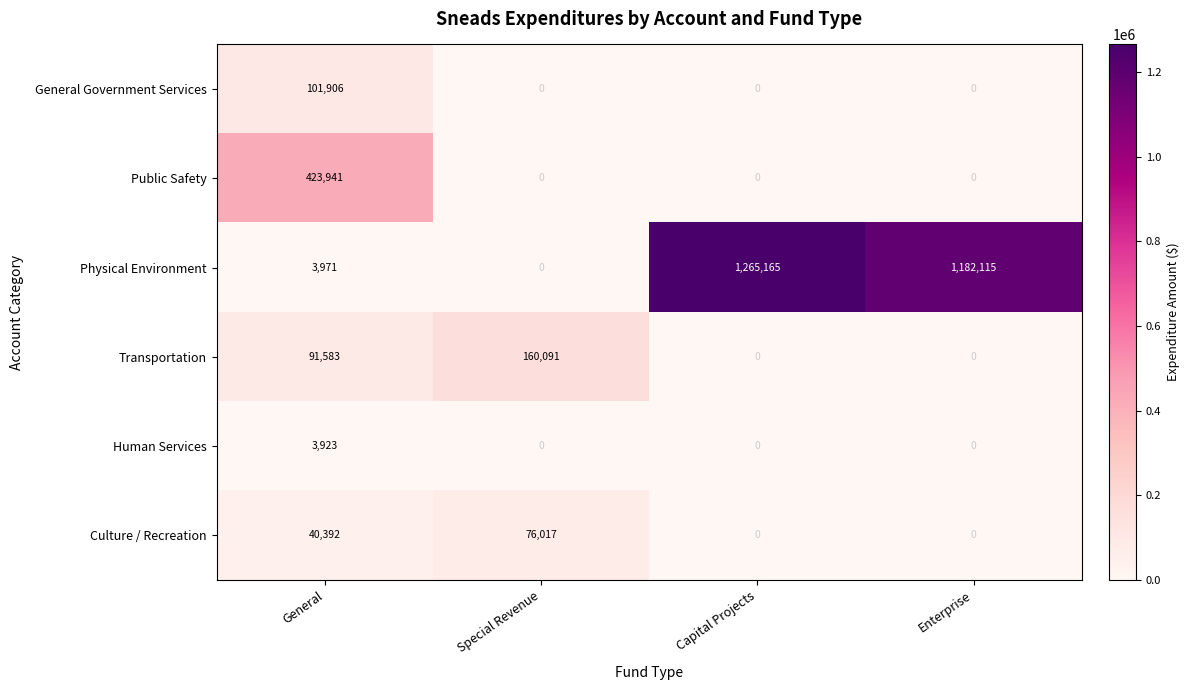

Which series changed the most between General and Capital Projects?

Physical Environment